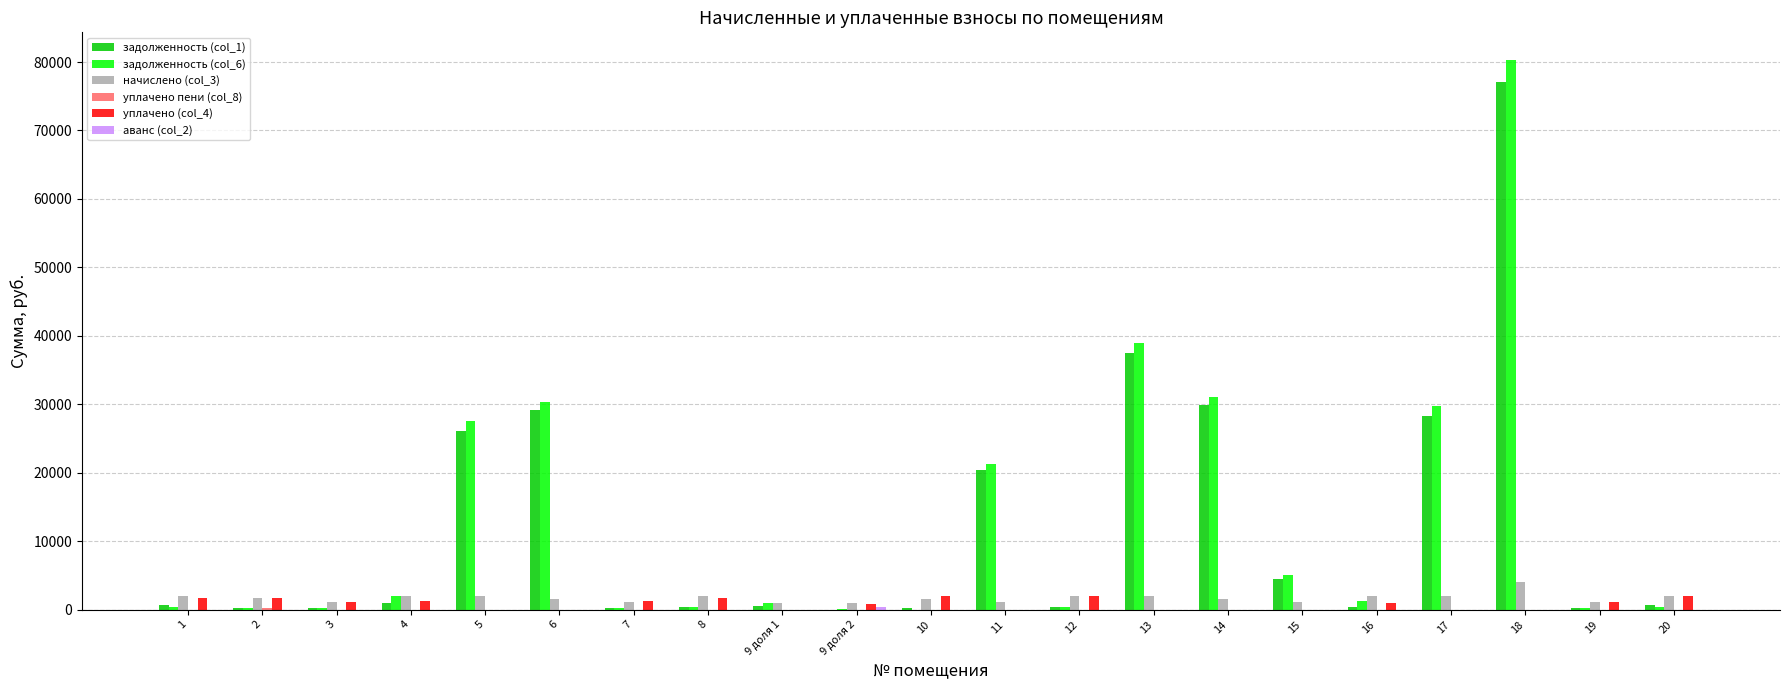

At which category is the sum across all series the highest?

18